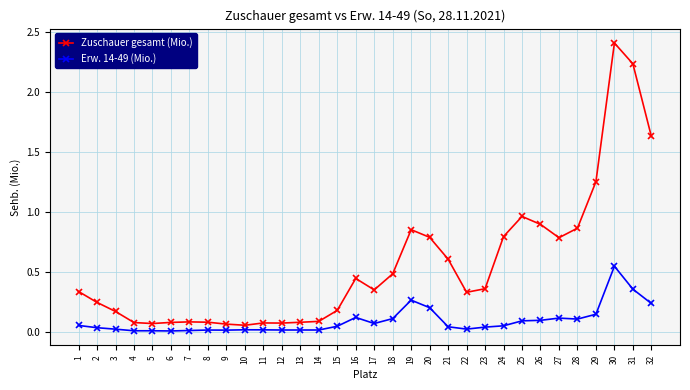

Rank the series by their average value, from lowest to highest.

Erw. 14-49 (Mio.), Zuschauer gesamt (Mio.)